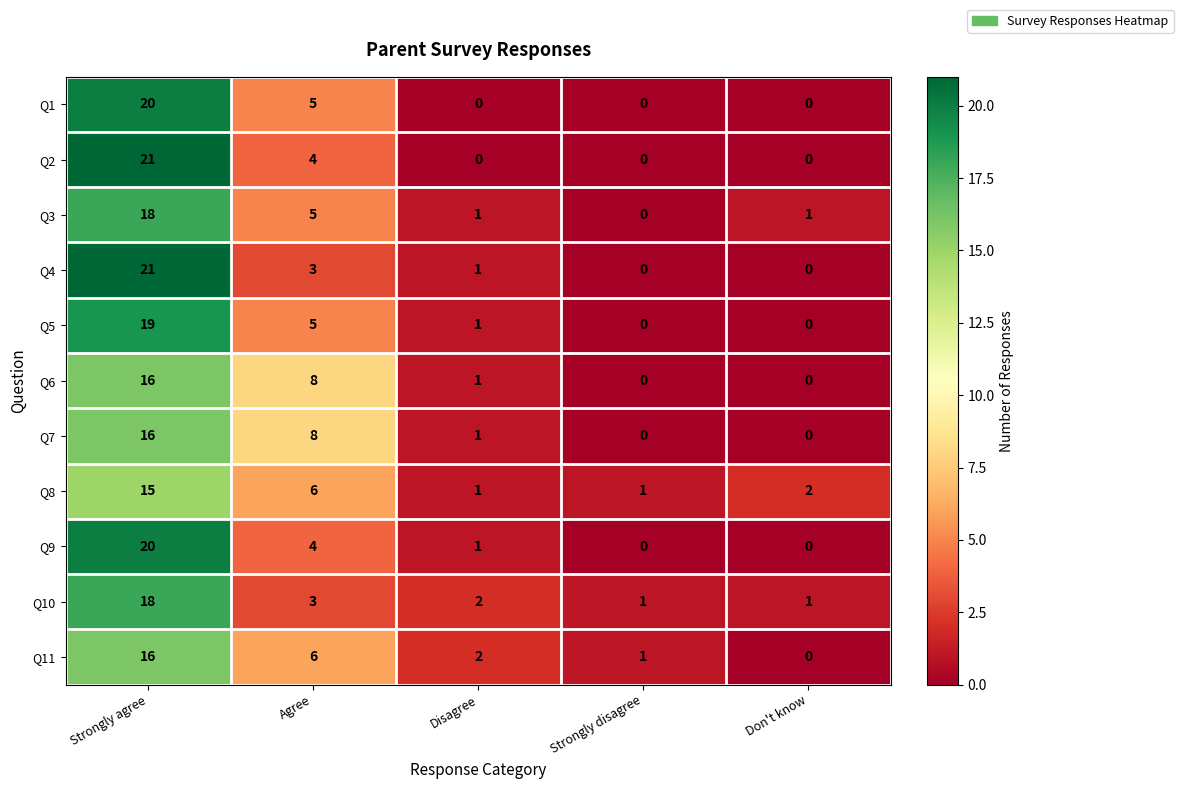

How many distinct data groups are displayed?

11